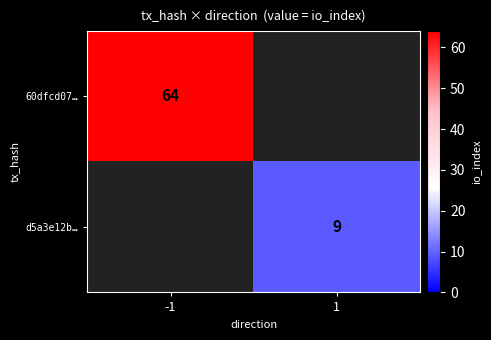

What is the smallest value displayed?

9.0